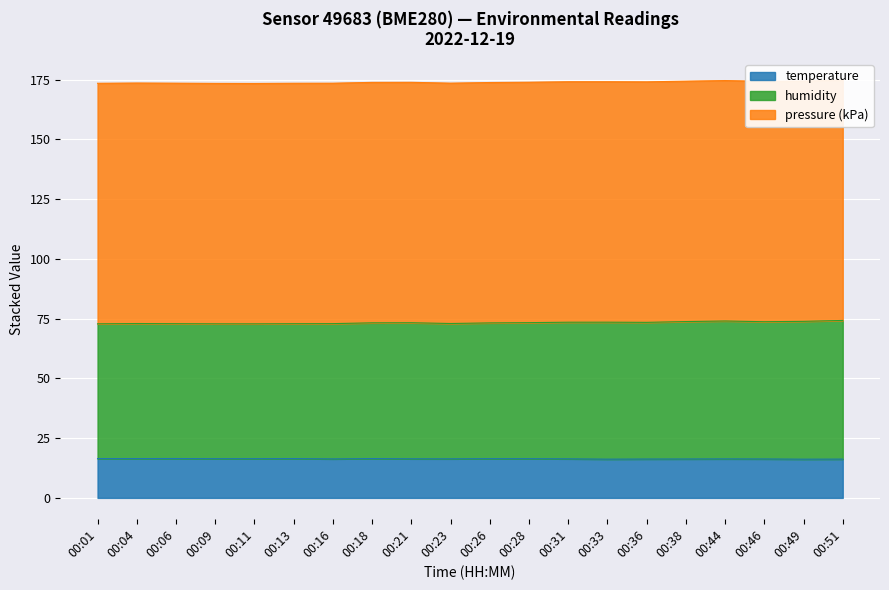

True or false: humidity and temperature cross at least once.

False